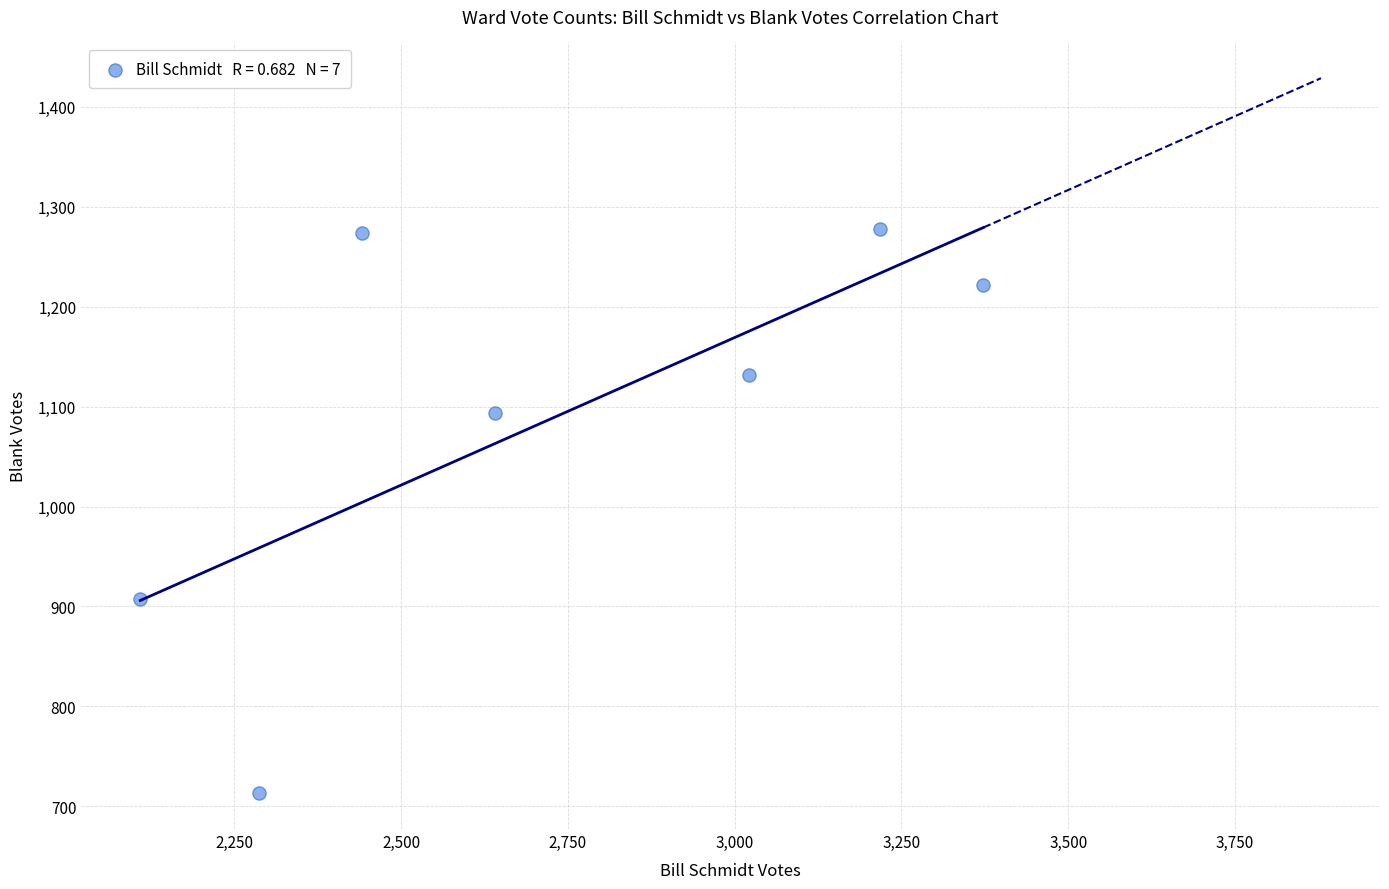

What Y value in the scatter plot is closest to 995?

907